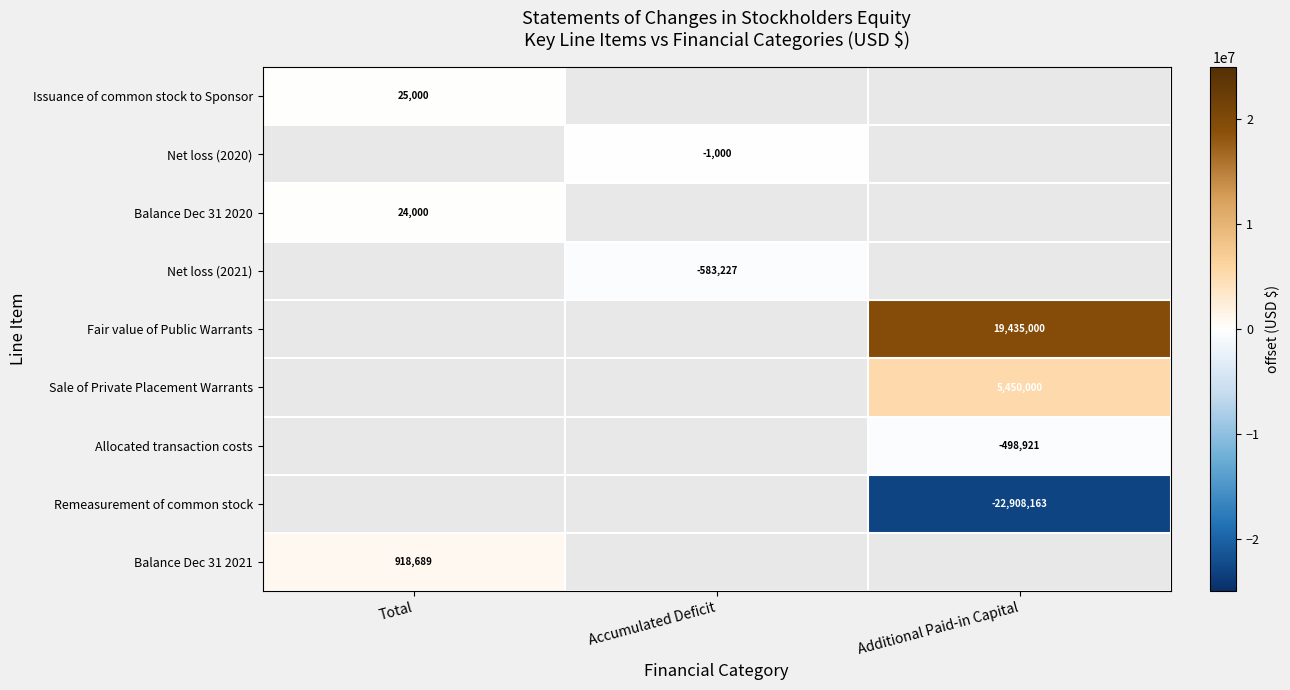

True or false: Net loss (2020) has a value of -1591 at Accumulated Deficit.

False